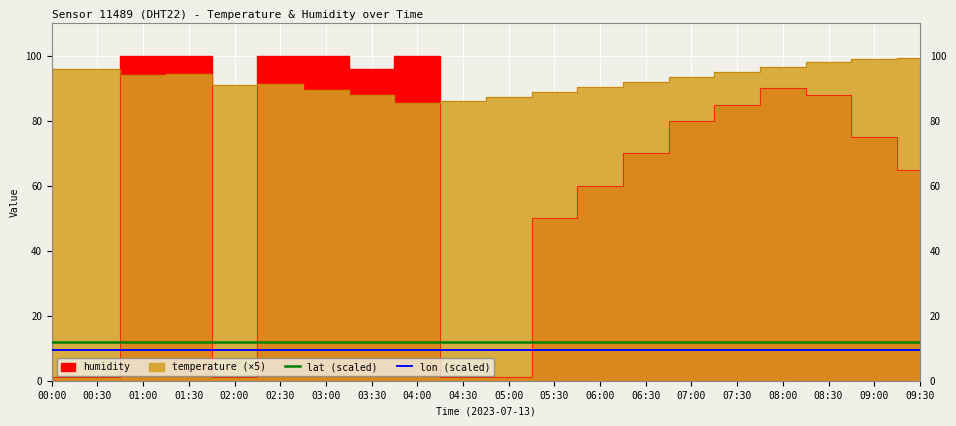

Rank the categories by lon (scaled) value from lowest to highest.

00:00, 00:30, 01:00, 01:30, 02:00, 02:30, 03:00, 03:30, 04:00, 04:30, 05:00, 05:30, 06:00, 06:30, 07:00, 07:30, 08:00, 08:30, 09:00, 09:30